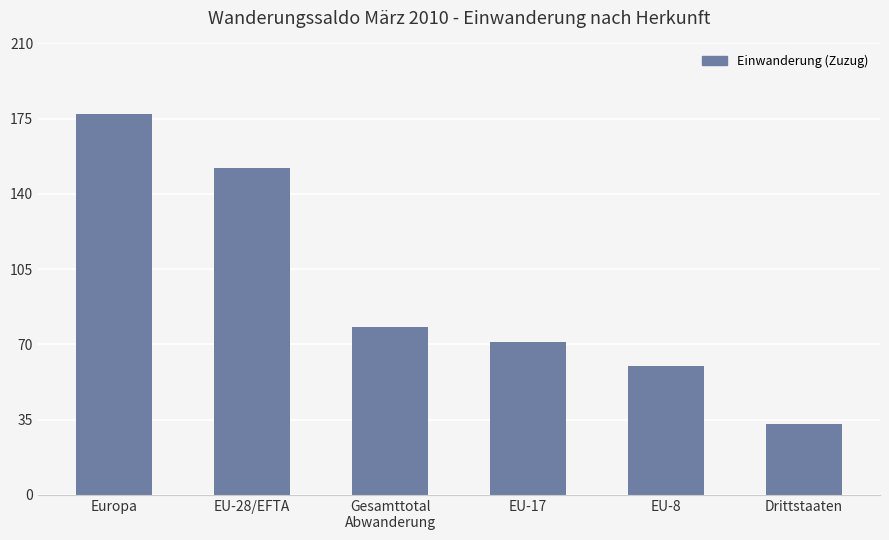

How many series are shown in this chart?

1